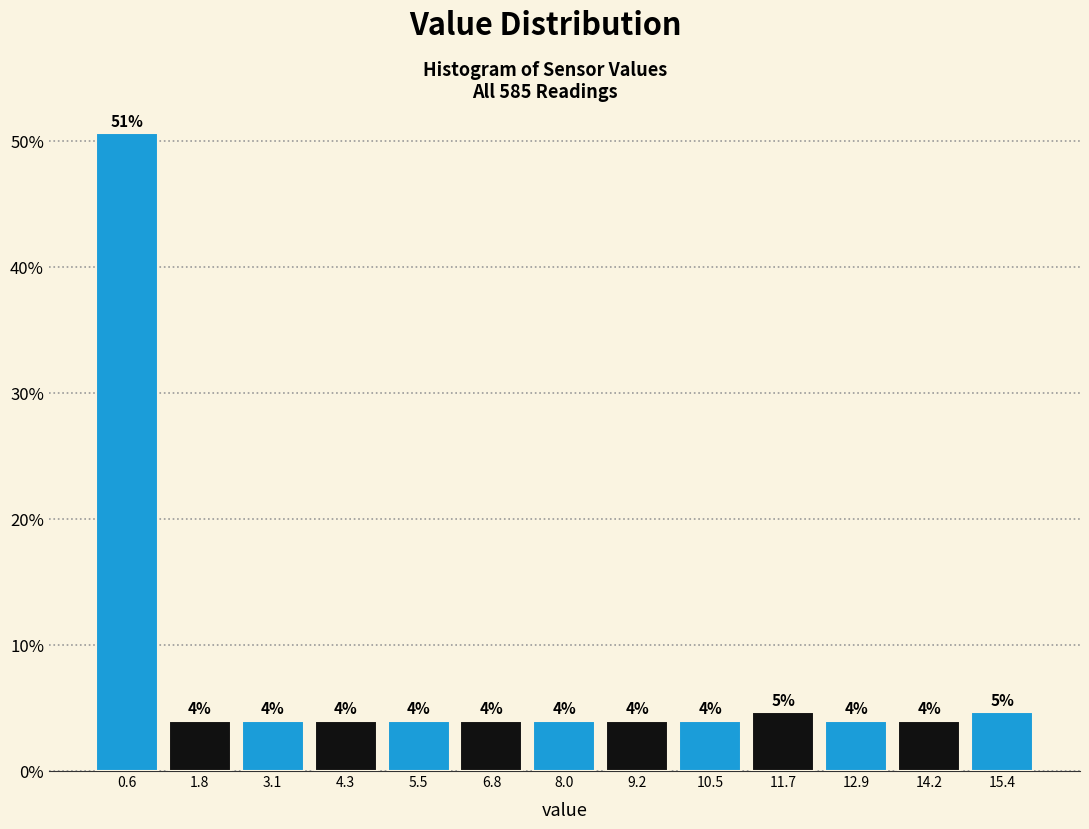

Over which range of the x-axis is the bar tallest?

0.0 to 1.2